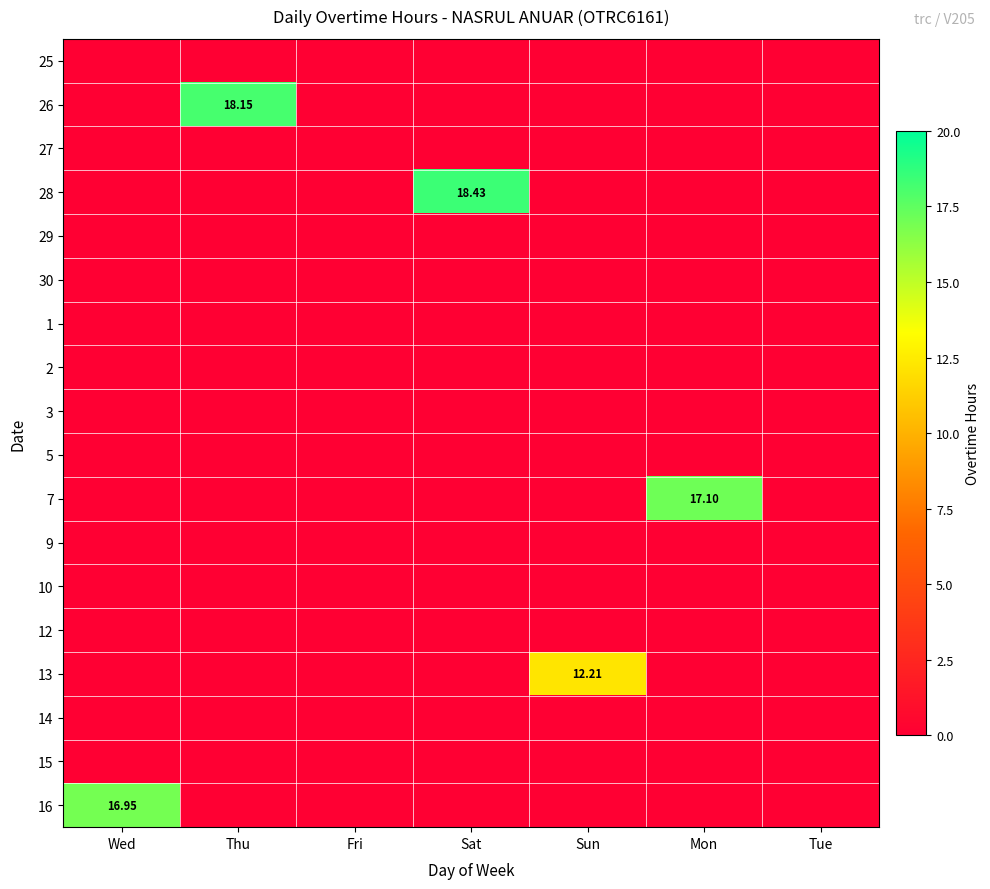

What is the total value across all series at Wed?

16.9